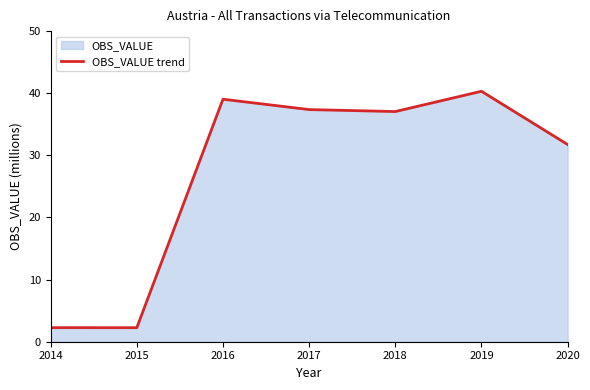

Reading left to right, extract all data points from this chart.

2.3	2.3	39.0	37.4	37.0	40.3	31.7